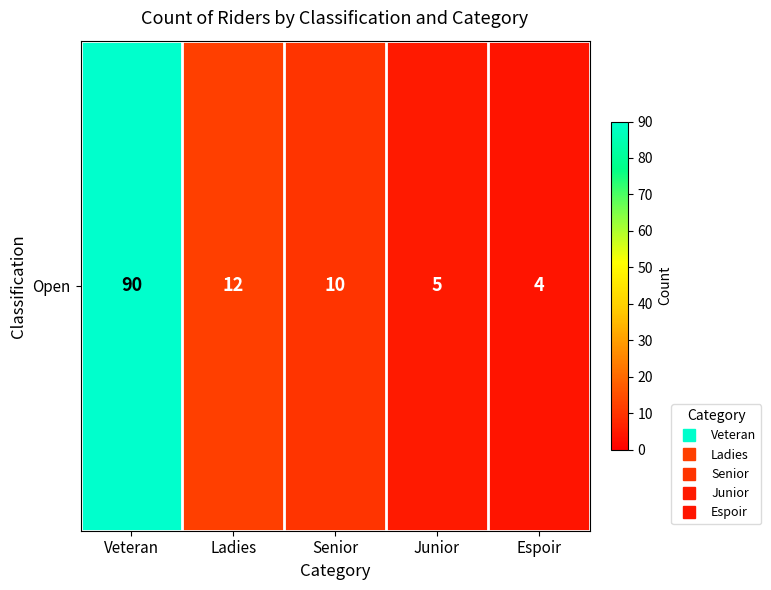

How many data points does each series have?

5